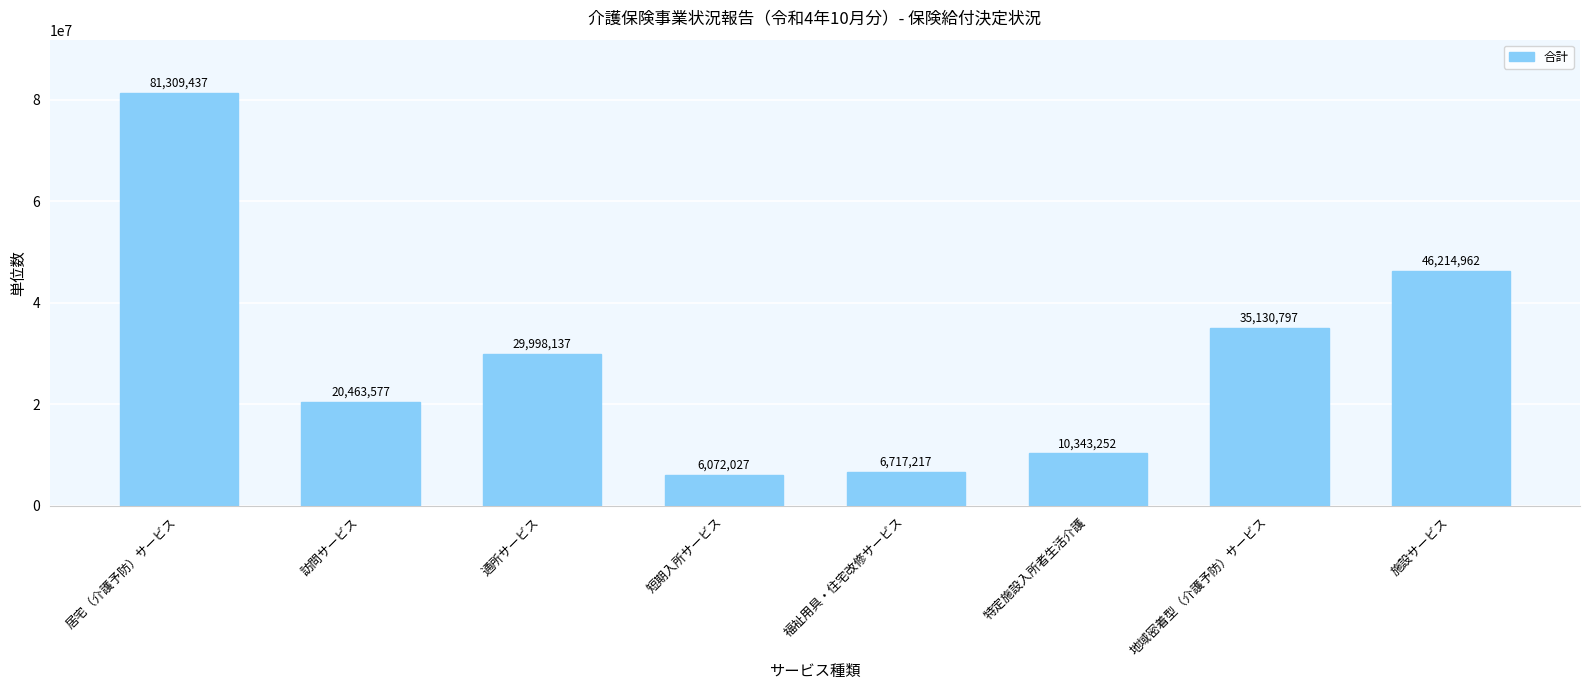

What is the label of the 8th bar from the left?

施設サービス